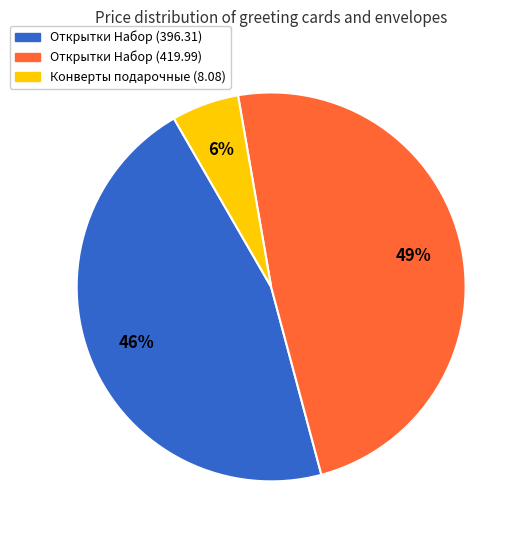

How many segments does this pie chart have?

3